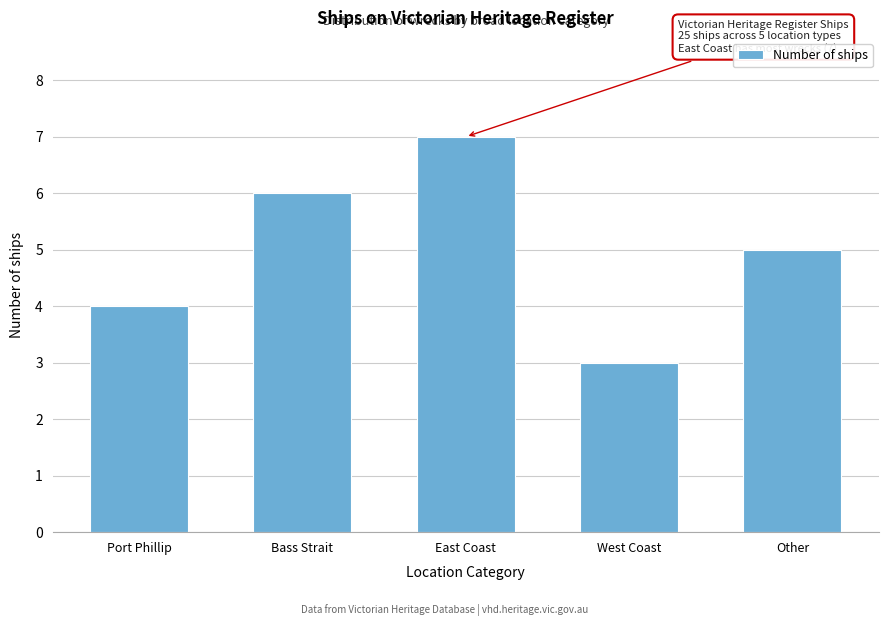

Reading left to right, list all the values displayed in this chart.

Port Phillip=4	Bass Strait=6	East Coast=7	West Coast=3	Other=5